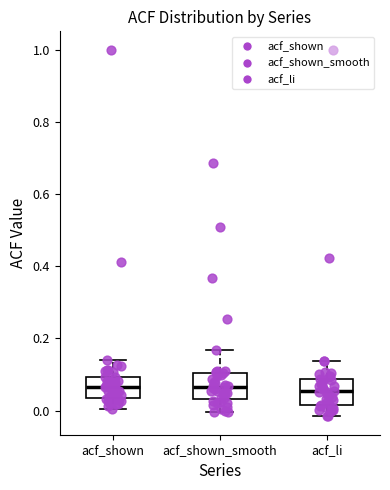

Reading left to right, read every box against the y-axis: the position of its median line, the range the box covers, and the ends of its whiskers. The values are not printed on the chart, so give them approximately, as read against the axis.

acf_shown: median 0.06, box 0.04 to 0.10, whiskers 0.00 to 0.14
acf_shown_smooth: median 0.06, box 0.04 to 0.10, whiskers 0.00 to 0.16
acf_li: median 0.06, box 0.02 to 0.08, whiskers -0.02 to 0.14